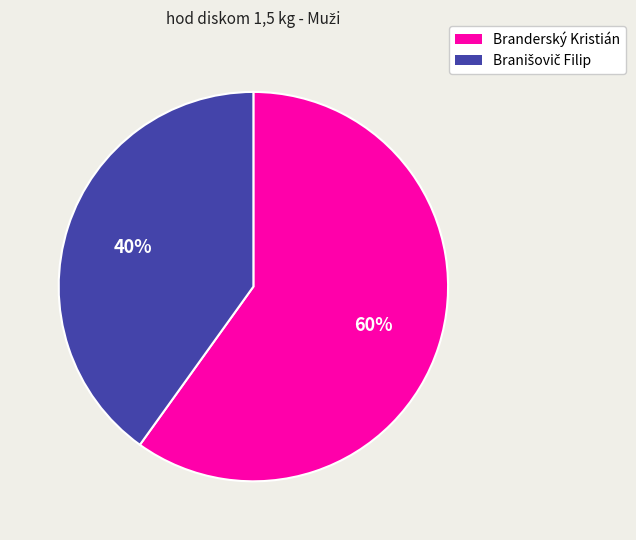

The Branderský Kristián slice represents 60% of the pie. True or false?

True